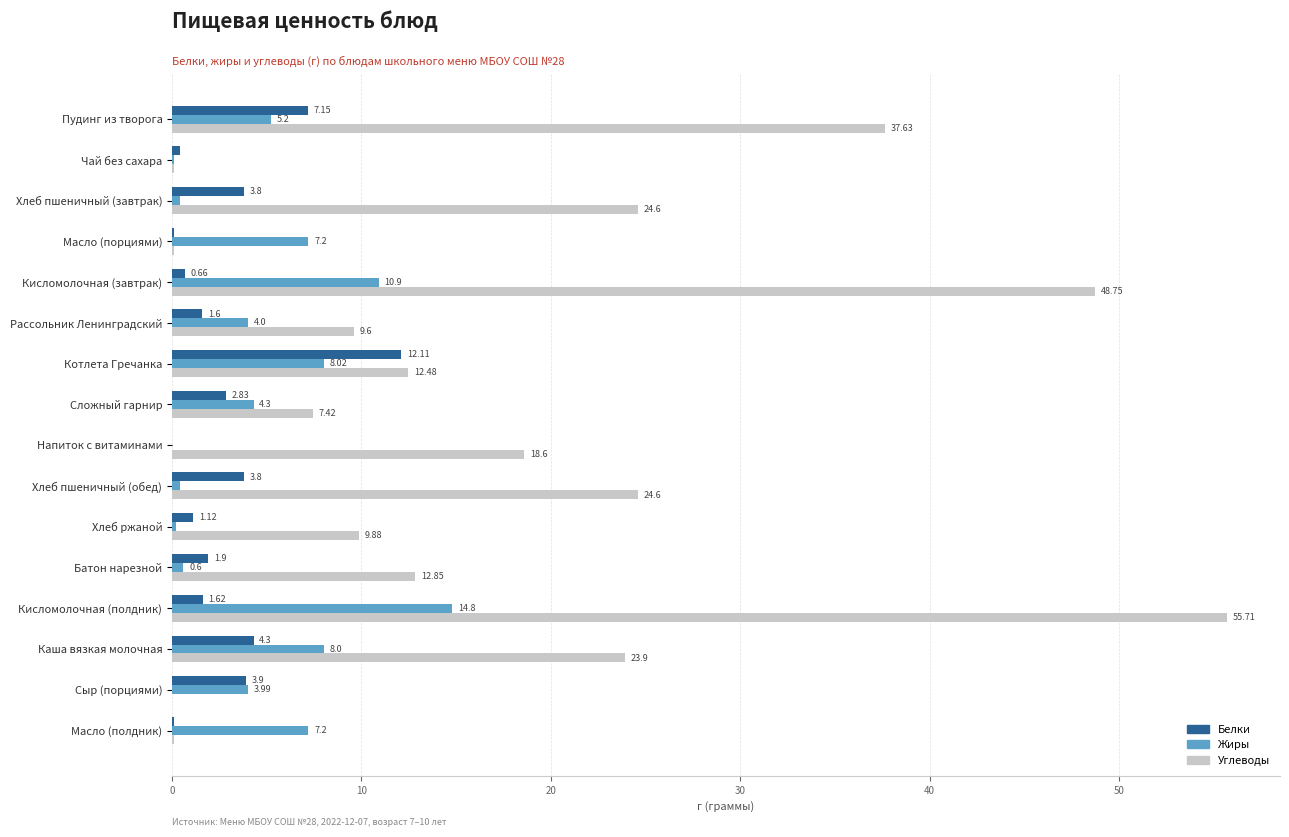

Is the value of Белки at Чай без сахара greater than the value of Жиры at Кисломолочная (полдник)?

No